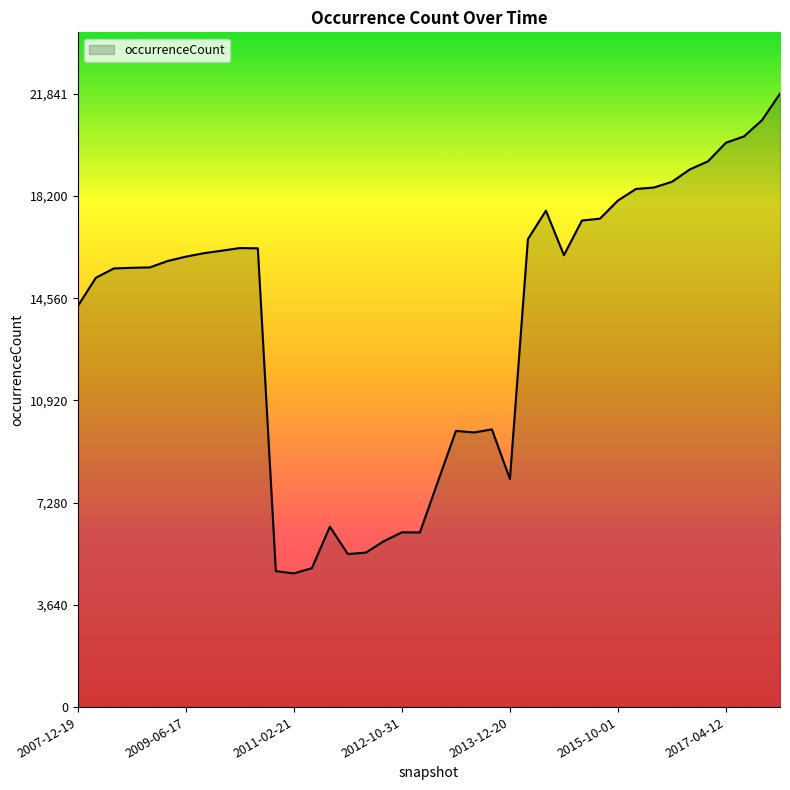

What is the smallest value displayed?

4760